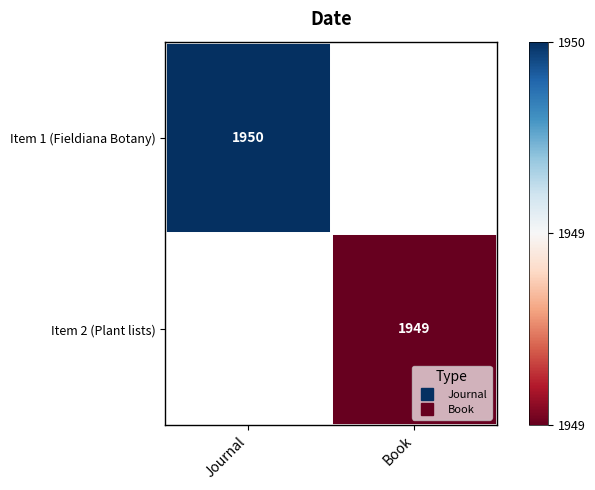

Rank the series by their average value, from highest to lowest.

Item 1 (Fieldiana Botany), Item 2 (Plant lists)